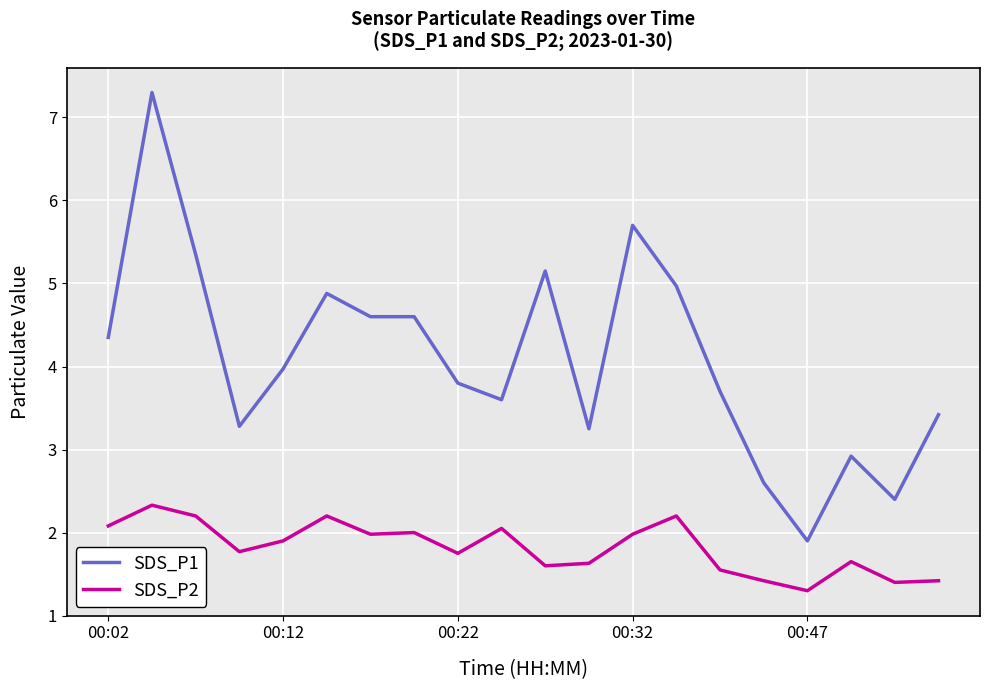

List the series in order of their peak value, lowest first.

SDS_P2, SDS_P1